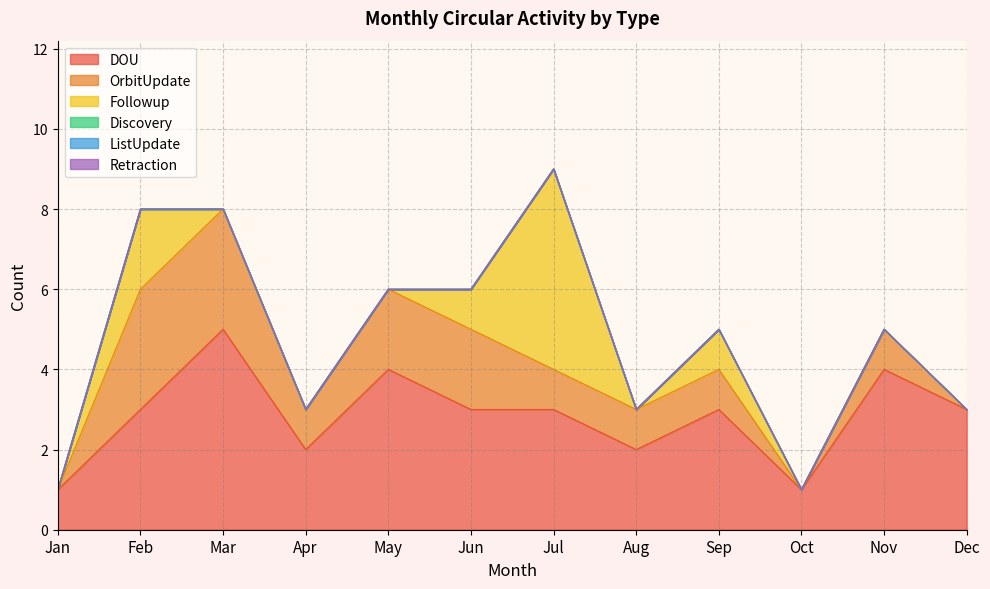

Between Apr and Aug, which series saw the biggest shift?

DOU